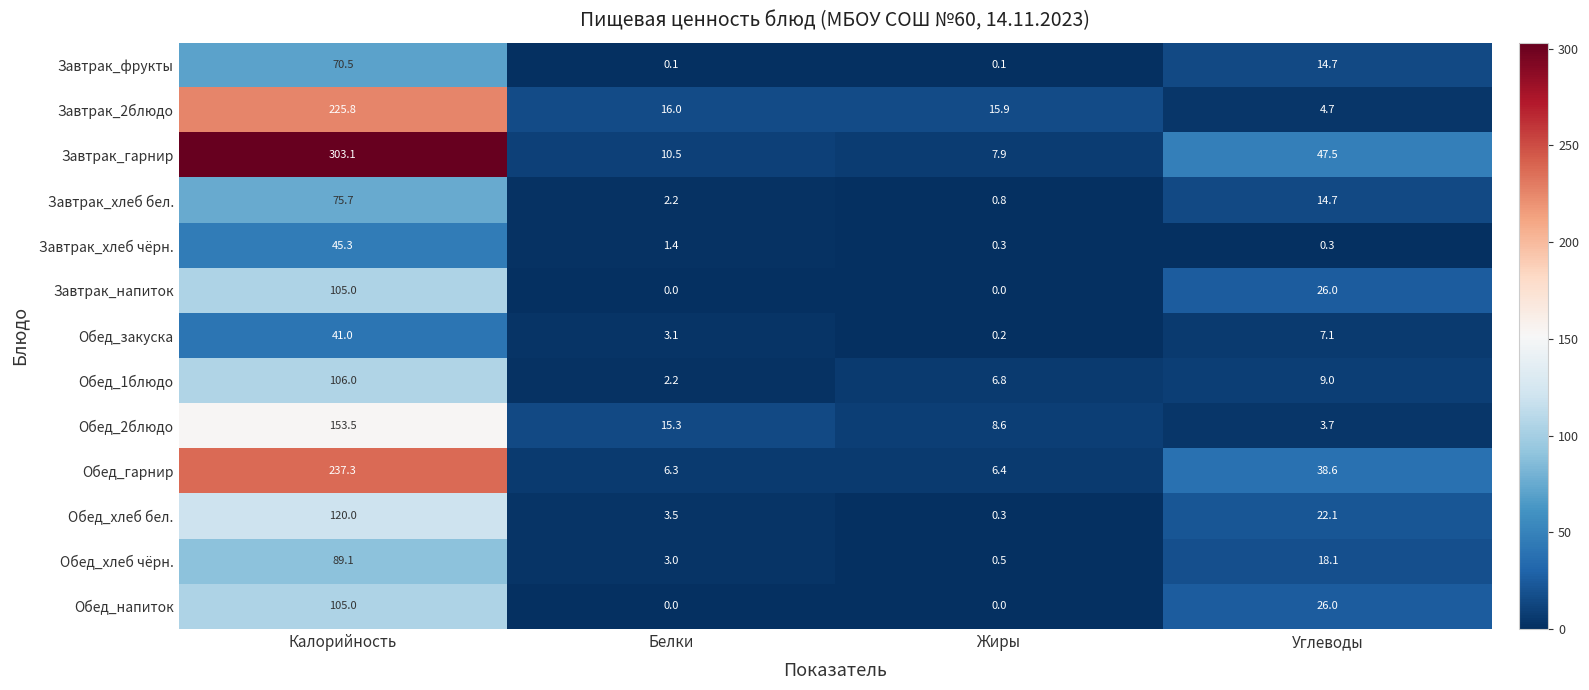

What is the highest value of the Завтрак_хлеб бел. series?

75.7